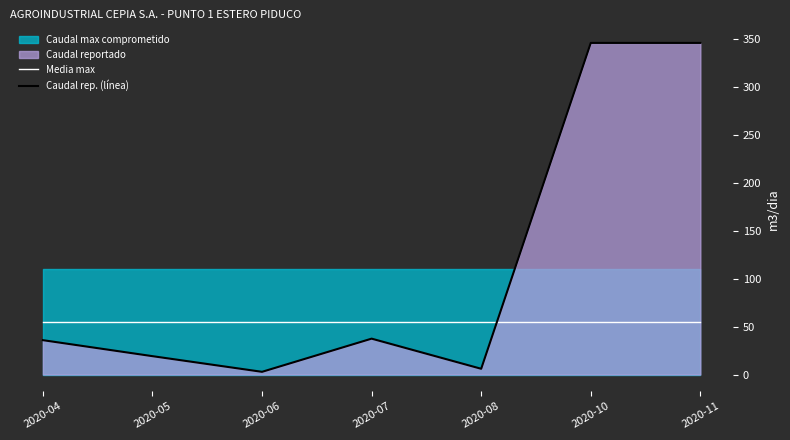

The value of Media max comprometido at 2020-10 is 55.0. True or false?

True